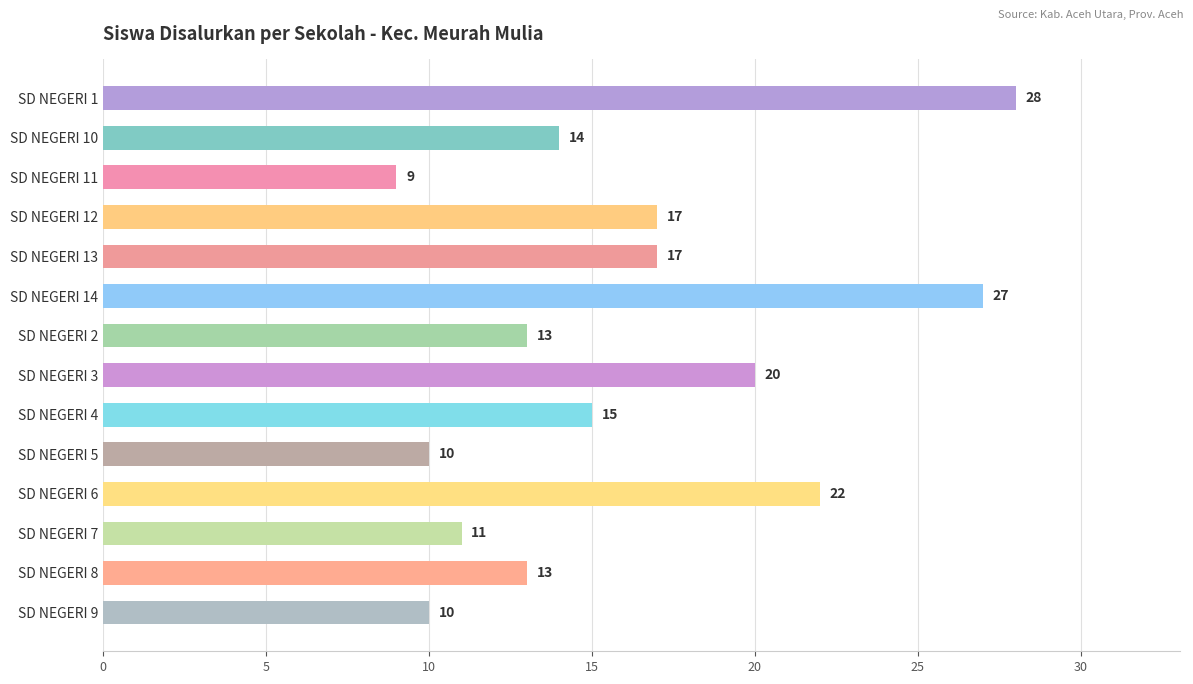

What is the average value?

16